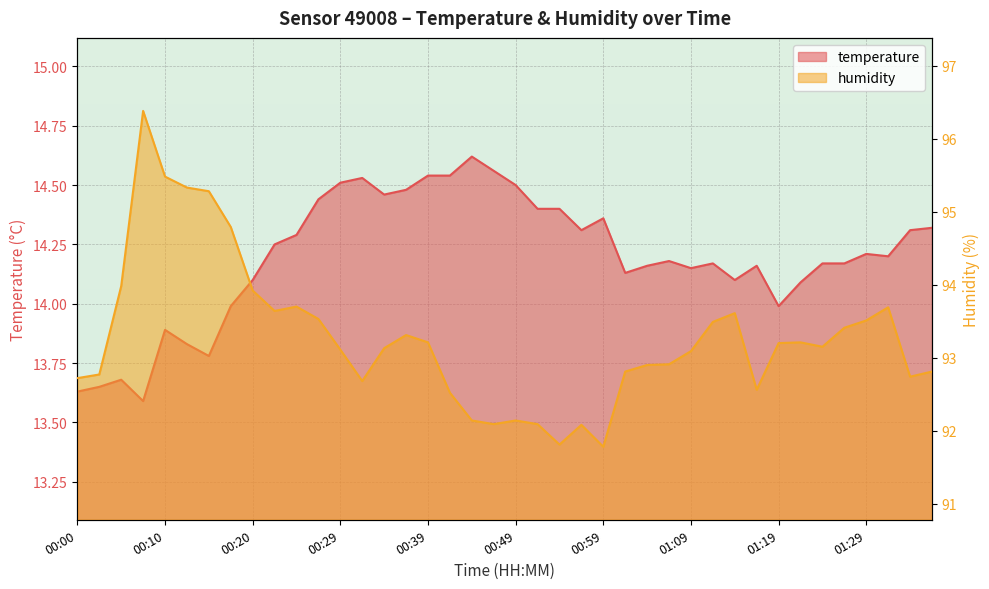

Where does the temperature series first go above 14?

00:20